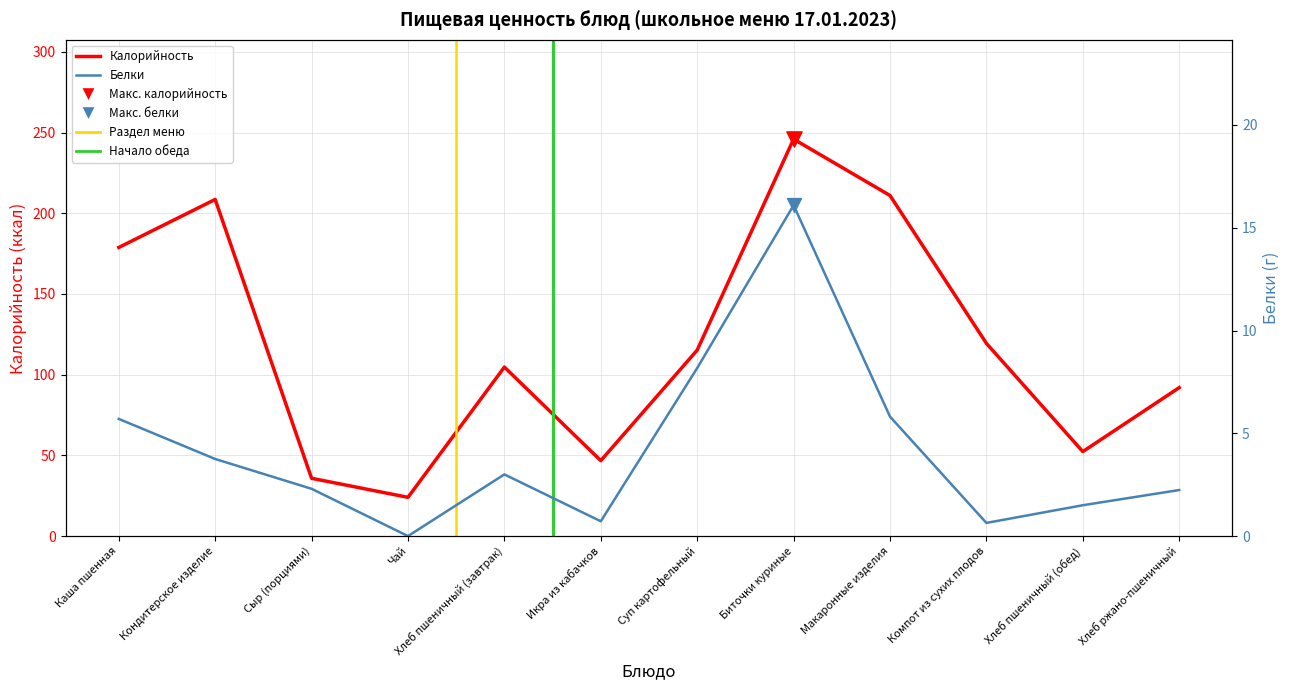

Is the value of Калорийность at Икра из кабачков greater than the value of Белки at Макаронные изделия?

Yes